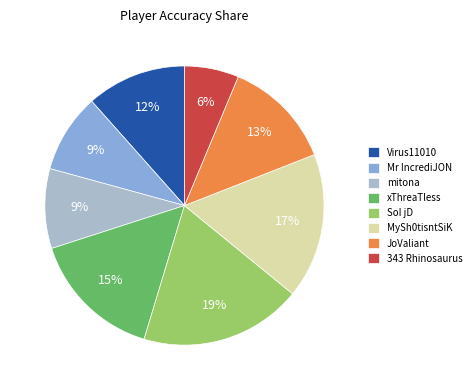

To the nearest percent, what portion does JoValiant represent?

13%